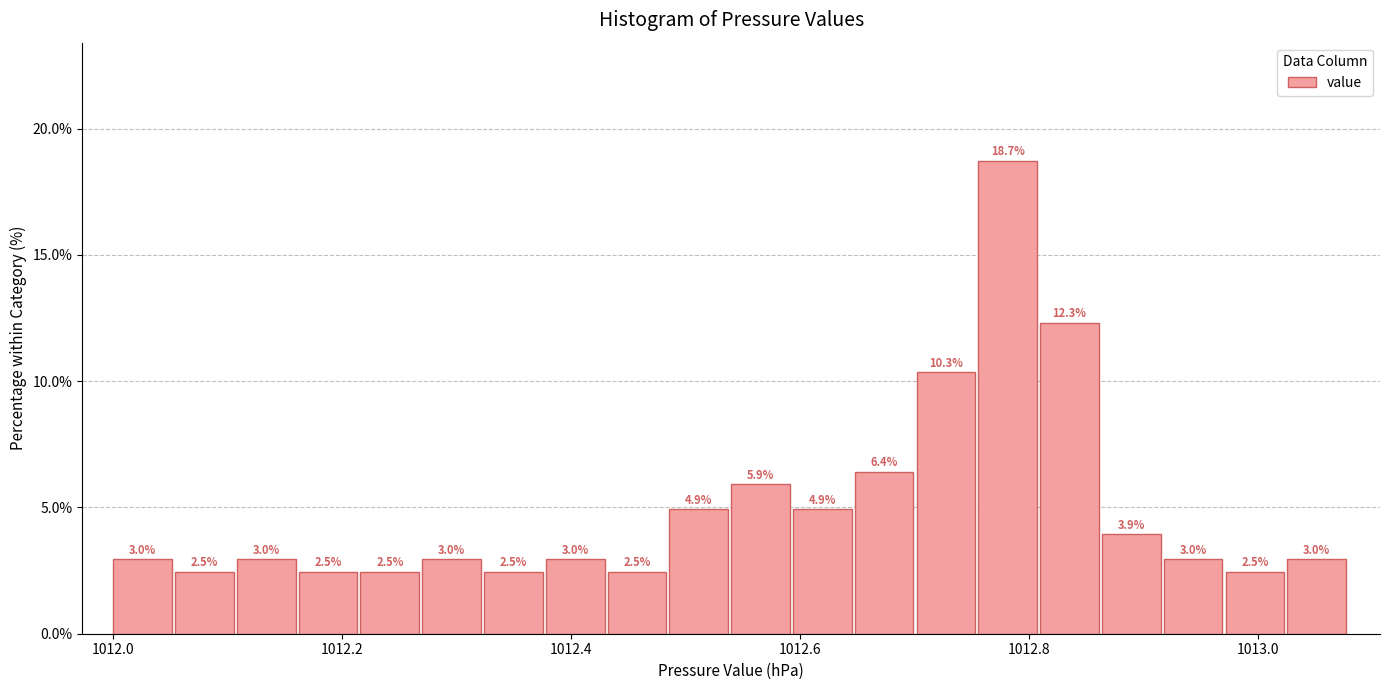

Read against the x-axis, roughly where is the centre of the tallest bar?

1012.78